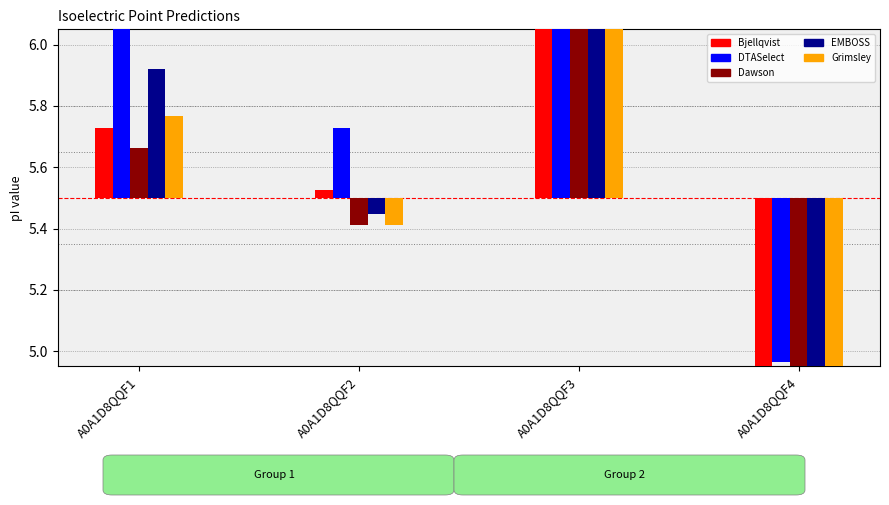

What is the maximum value for Dawson?

2.2